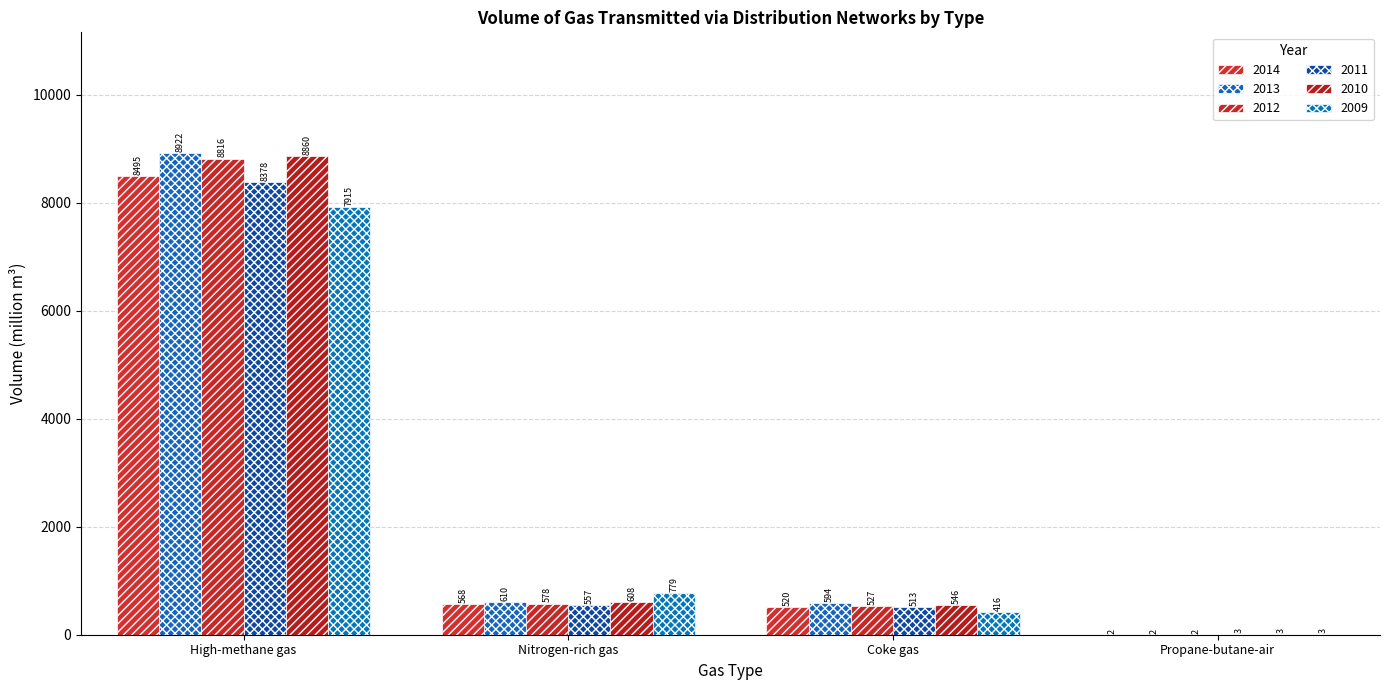

How many distinct data groups are displayed?

6